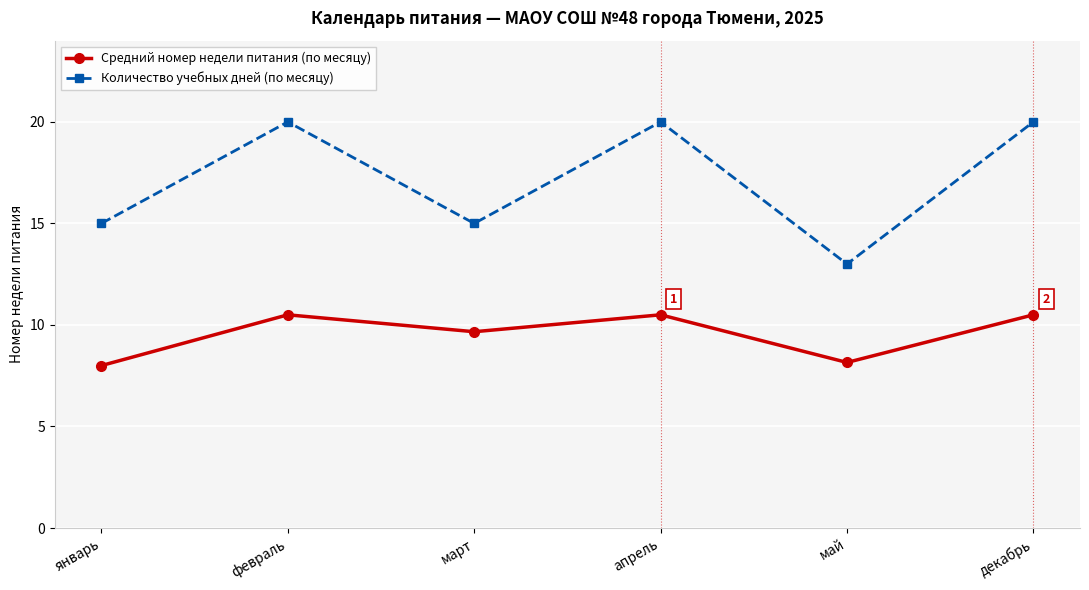

Is the value of Количество учебных дней (по месяцу) at май greater than the value of Средний номер недели питания (по месяцу) at апрель?

Yes